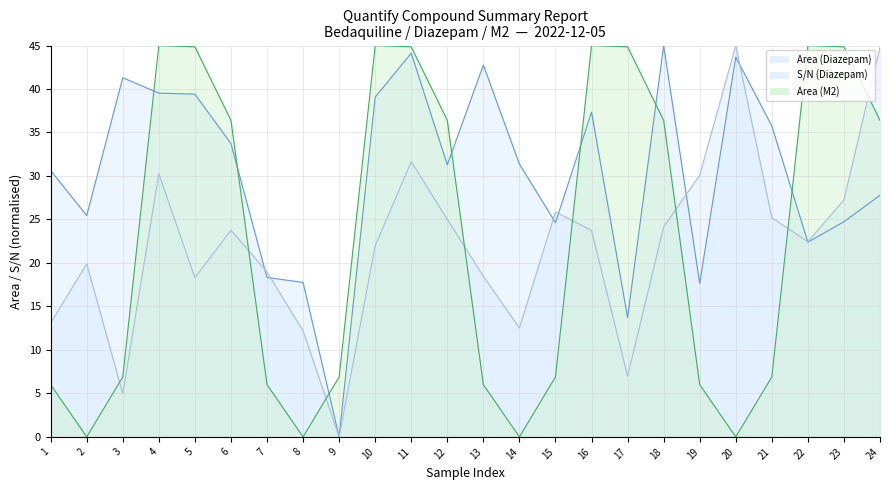

What is the maximum value shown in the chart?

45.0